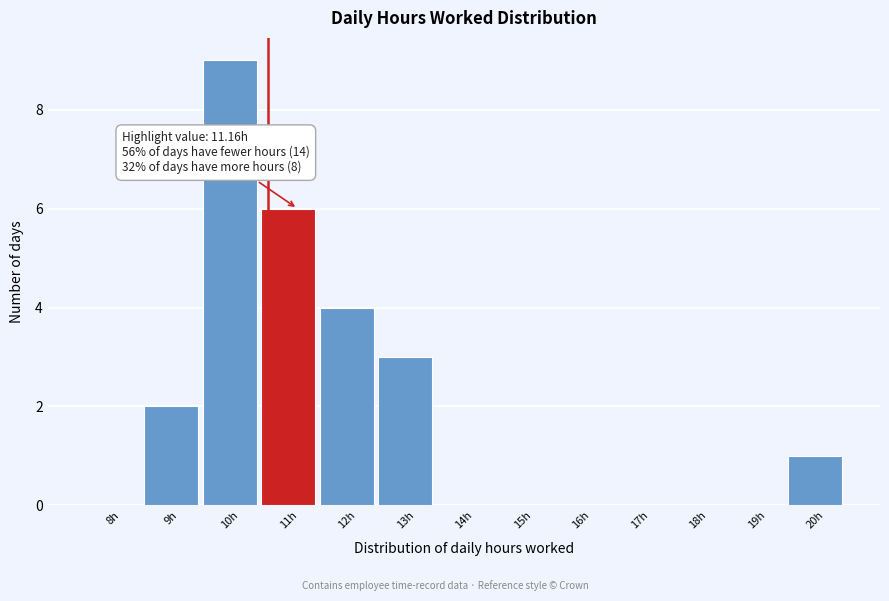

Reading left to right, extract all data points from this chart.

8h=0	9h=2	10h=9	11h=6	12h=4	13h=3	14h=0	15h=0	16h=0	17h=0	18h=0	19h=0	20h=1